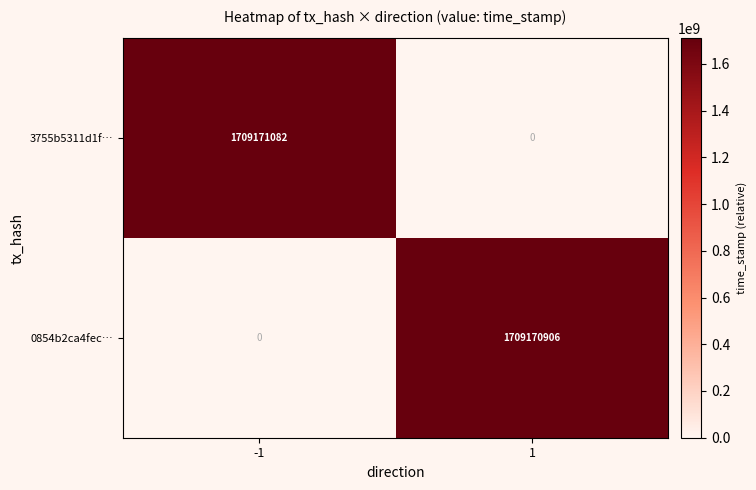

Which series has the largest total across all categories?

3755b5311d1f…